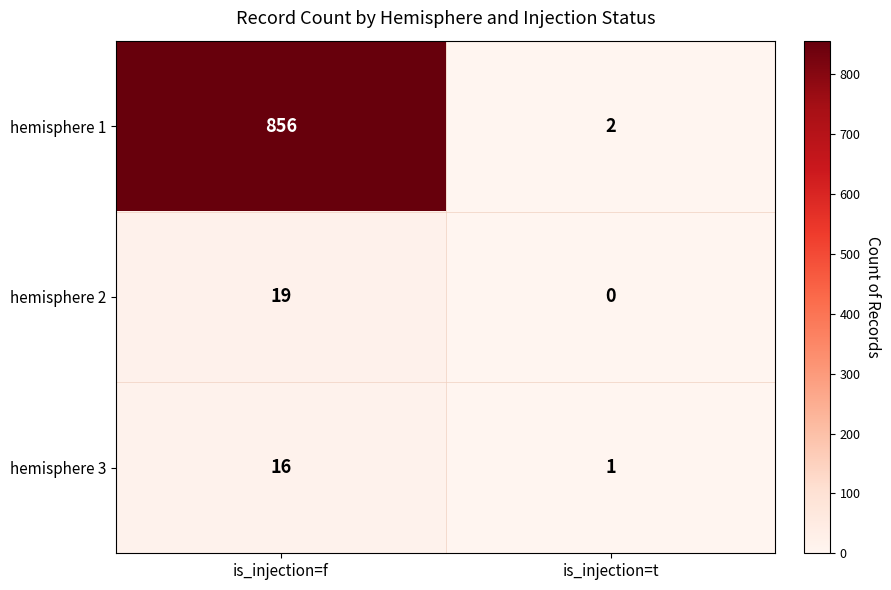

What is the total value across all series at is_injection=t?

3